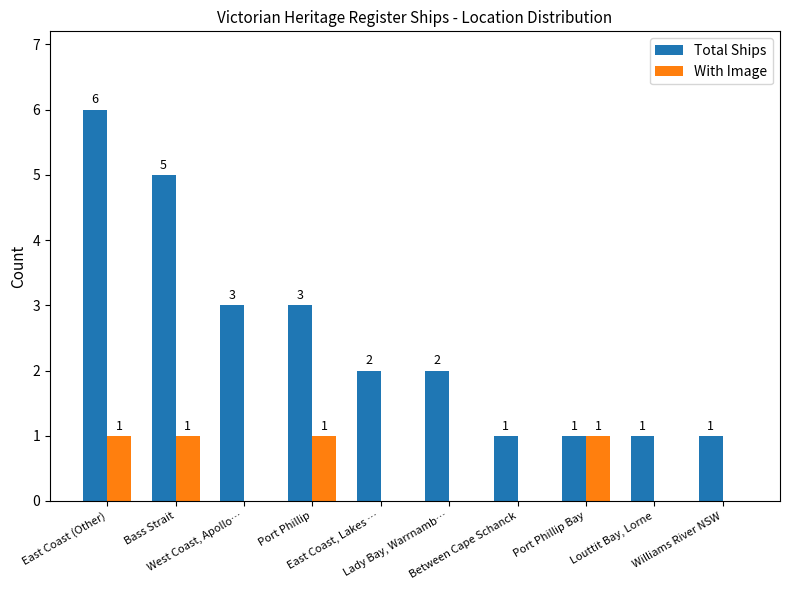

Between West Coast, Apollo… and Williams River NSW, which series saw the biggest shift?

Total Ships